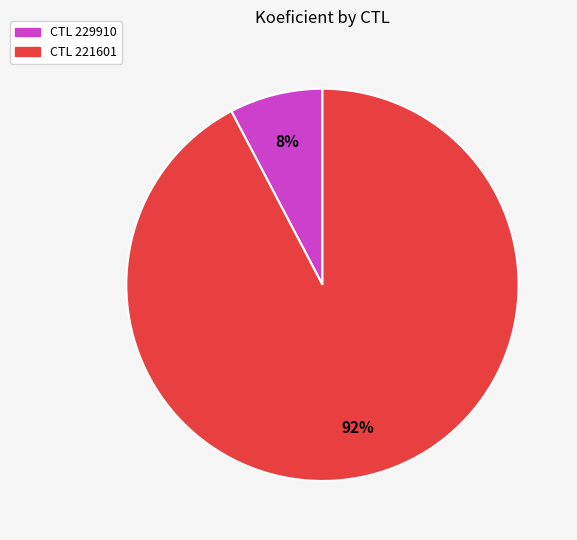

To the nearest percent, what is the average slice percentage?

50%